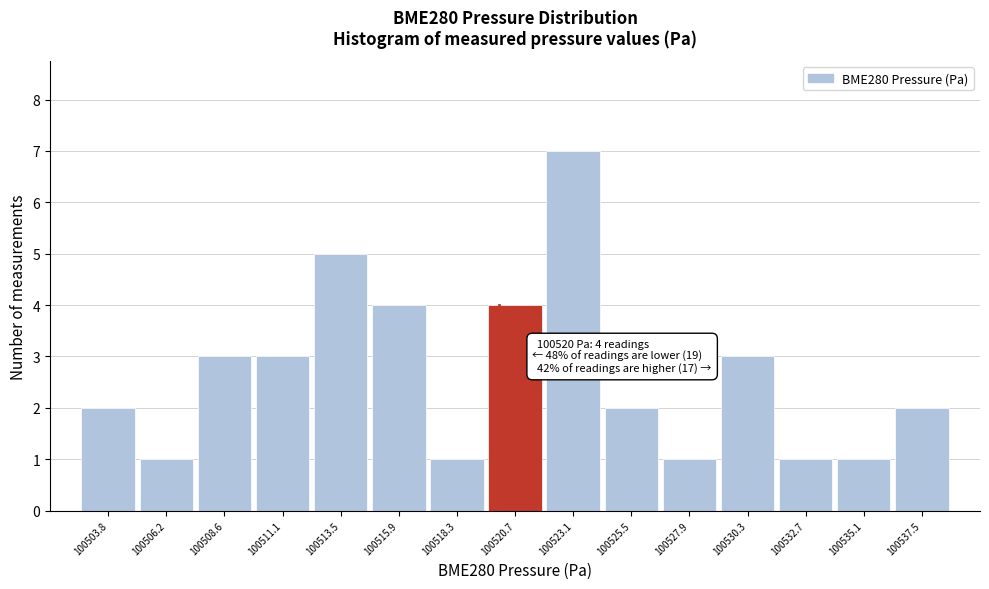

Which range on the x-axis has the tallest bar?

100522.0 to 100524.5